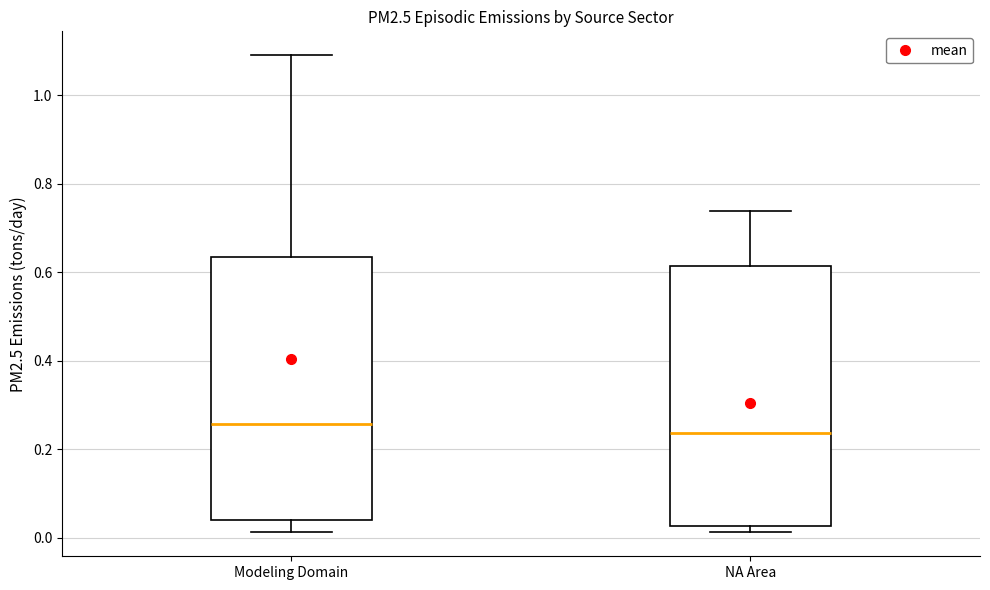

Reading left to right, transcribe this box plot: for each box, give where its median line is, the range the box spans, and where its two whiskers end, as read against the y-axis. The values are not printed on the chart, so give them approximately, as read against the axis.

Modeling Domain: median 0.26, box 0.04 to 0.64, whiskers 0.02 to 1.10
NA Area: median 0.24, box 0.02 to 0.62, whiskers 0.02 (just below the box's lower edge) to 0.74